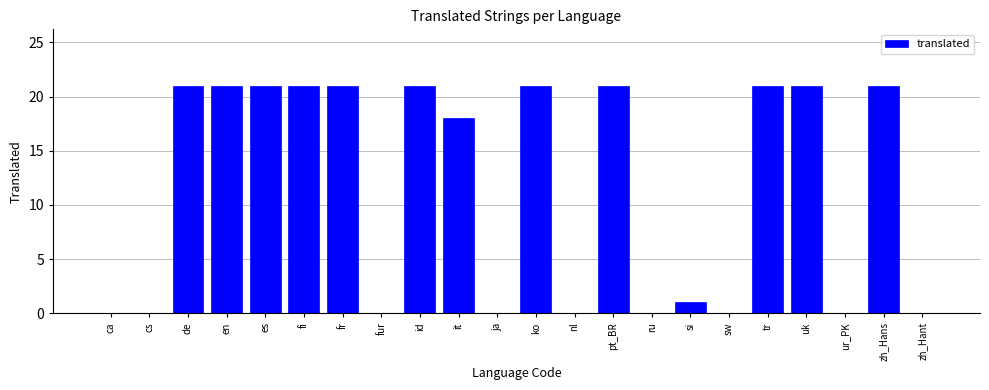

Reading left to right, transcribe all the data shown in this chart.

ca=0	cs=0	de=21	en=21	es=21	fi=21	fr=21	fur=0	id=21	it=18	ja=0	ko=21	nl=0	pt_BR=21	ru=0	si=1	sw=0	tr=21	uk=21	ur_PK=0	zh_Hans=21	zh_Hant=0